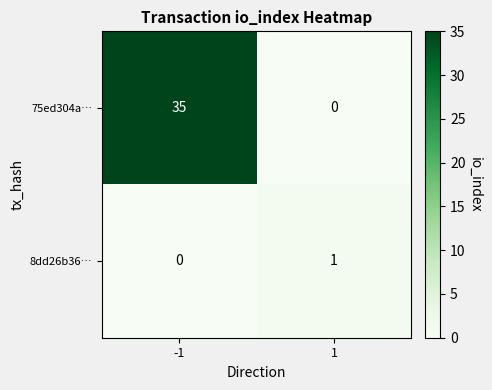

What is the greatest value displayed?

35